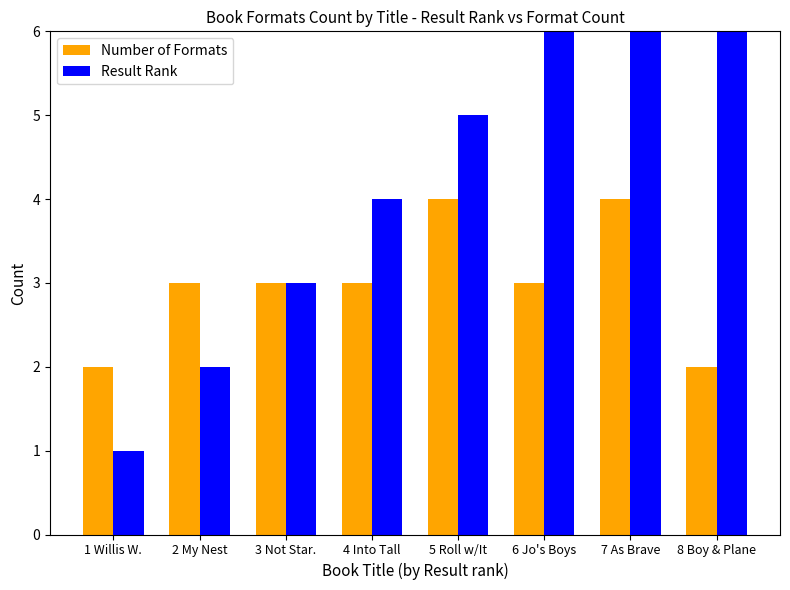

What is the value of the Result Rank bar at the 2nd from the left?

2